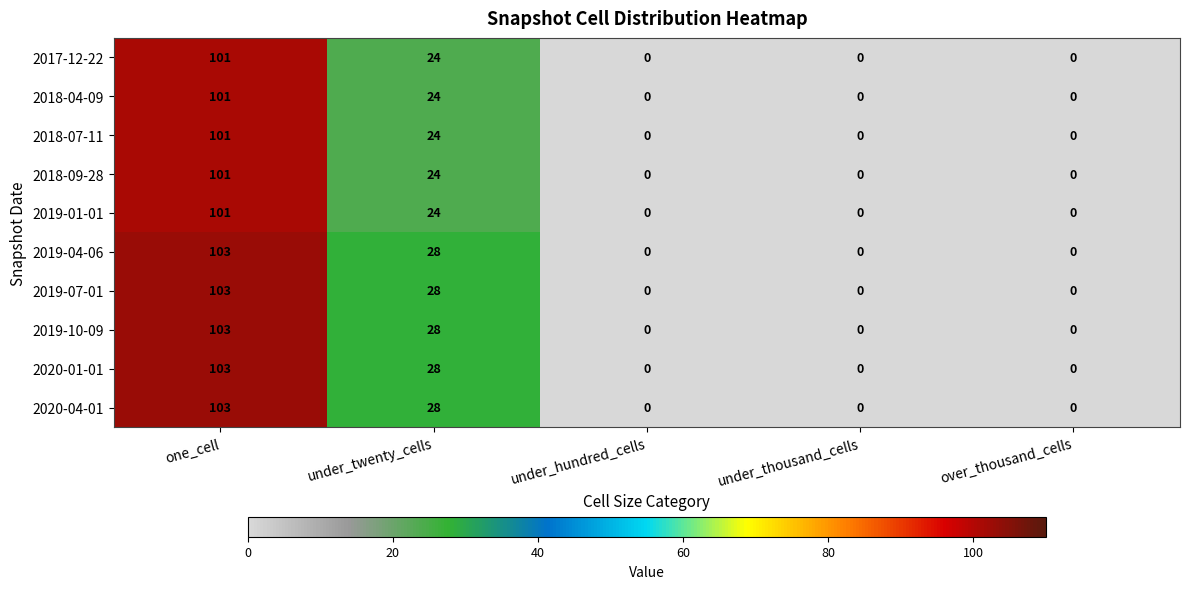

What is the maximum value for 2019-04-06?

103